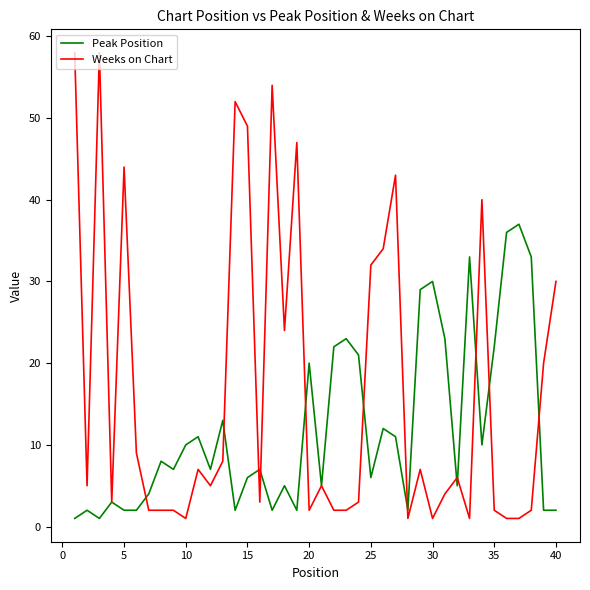

Reading left to right, what are all the values shown in this chart?

Peak Position: 1	2	1	3	2	2	4	8	7	10	11	7	13	2	6	7	2	5	2	20	5	22	23	21	6	12	11	2	29	30	23	5	33	10	22	36	37	33	2	2
Weeks on Chart: 58	5	58	3	44	9	2	2	2	1	7	5	8	52	49	3	54	24	47	2	5	2	2	3	32	34	43	1	7	1	4	6	1	40	2	1	1	2	20	30